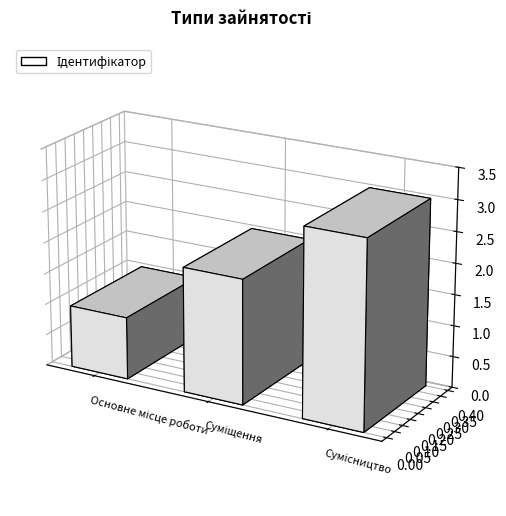

Rank the categories by value from highest to lowest.

Сумісництво, Суміщення, Основне місце роботи